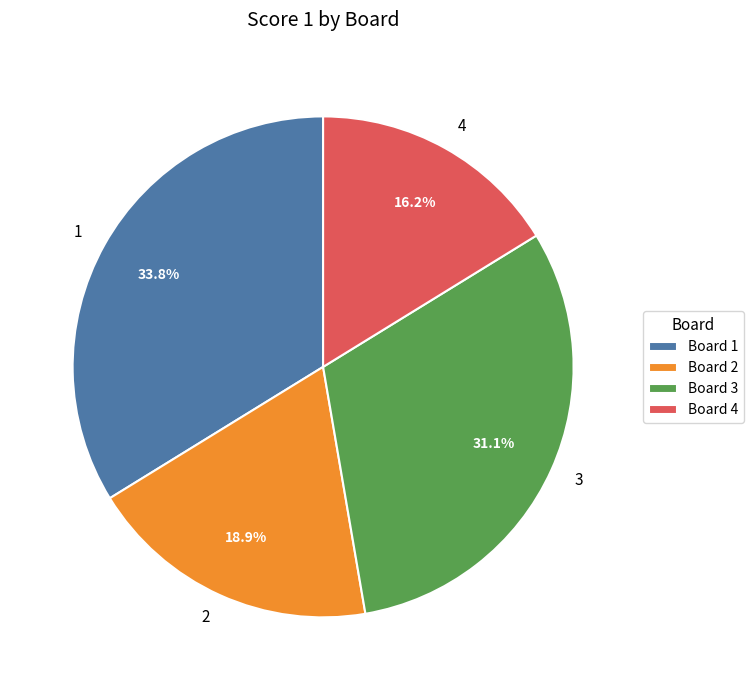

Approximately how many times larger is the value at 2 compared to 3?

0.6